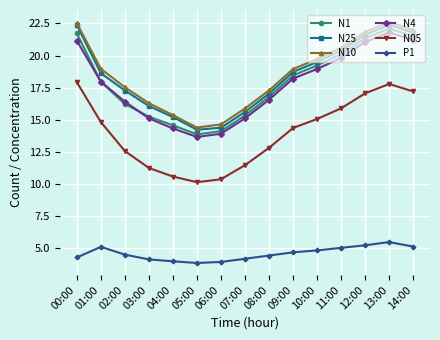

What is the approximate value of N1 at 08:00?

16.8